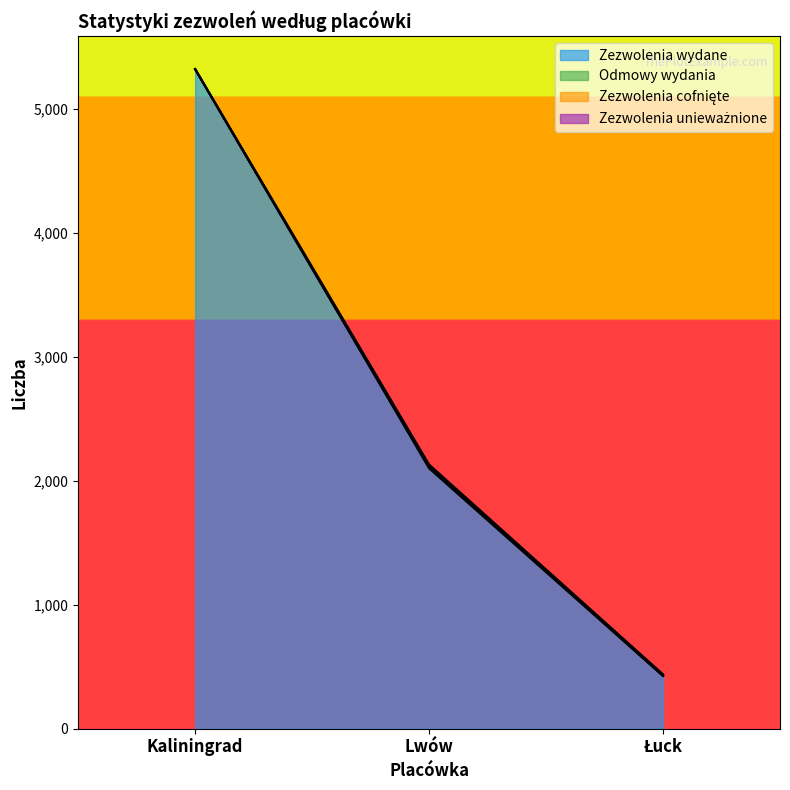

What is the difference between the Zezwolenia unieważnione values at Kaliningrad and Łuck?

11